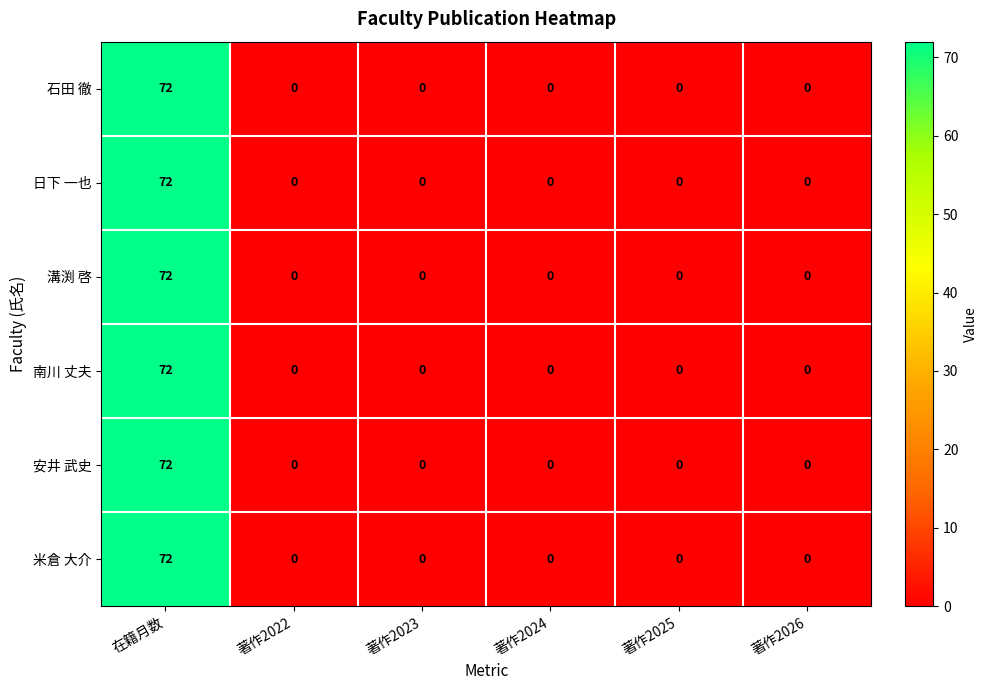

At which label does 日下 一也 reach its peak?

在籍月数